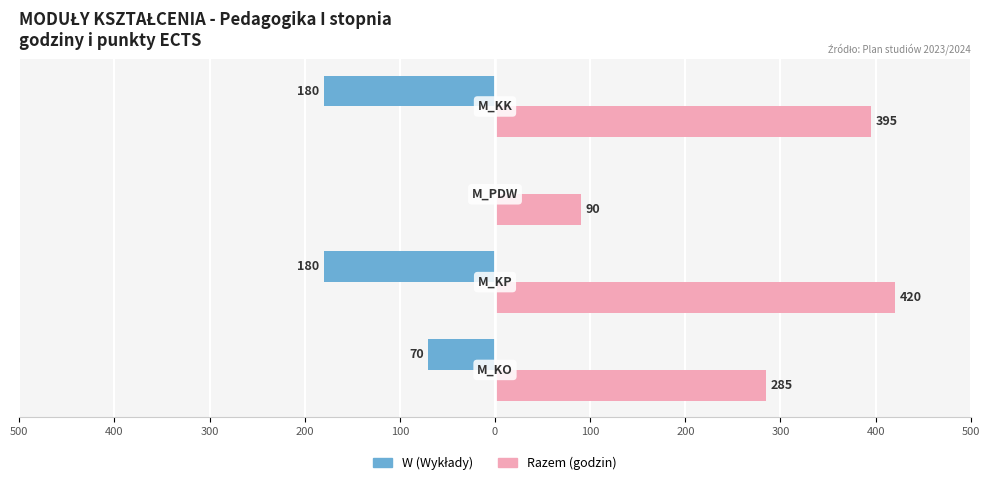

Reading left to right, transcribe all the data shown in this chart.

W (Wykłady): 0=-70	100=-180	200=0	300=-180
Razem (godzin): 0=285	100=420	200=90	300=395